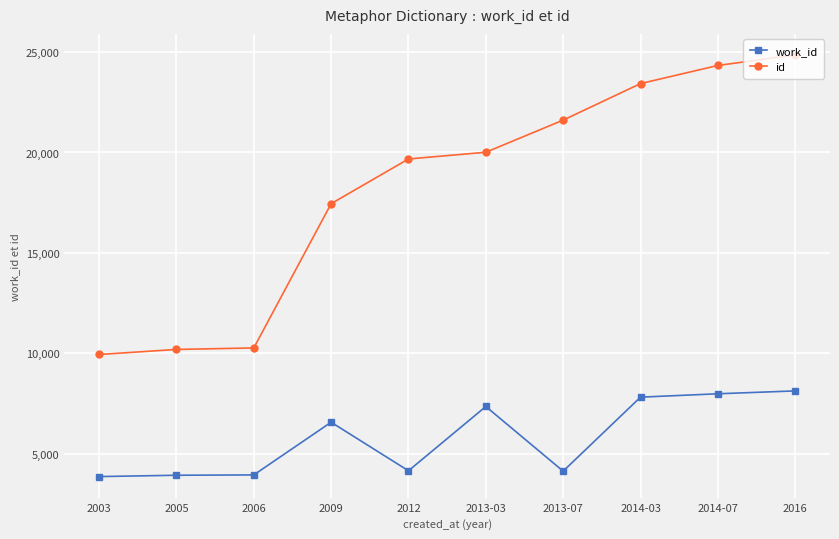

Is this an area chart (filled region under the line)?

No